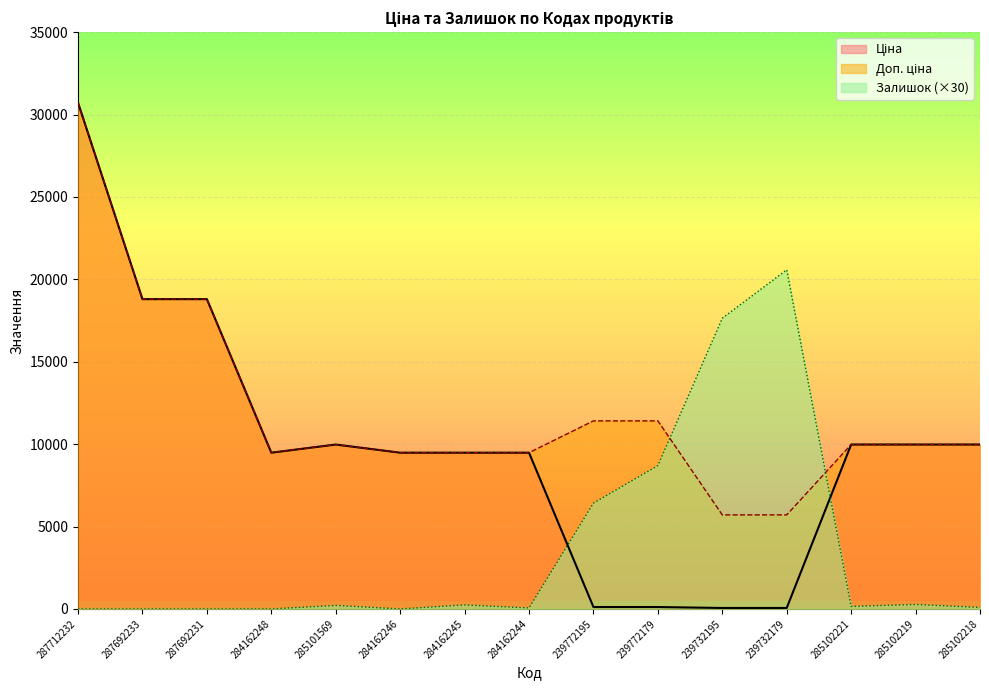

Reading left to right, list all the values displayed in this chart.

Ціна: 30717.1	18796.8	18796.8	9480.1	9975.0	9480.1	9480.1	9480.1	114.1	114.1	57.0	57.0	9975.0	9975.0	9975.0
Доп. ціна: 30717.1	18796.8	18796.8	9480.1	9975.0	9480.1	9480.1	9480.1	11410.0	11410.0	5705.0	5705.0	9975.0	9975.0	9975.0
Залишок: 0.0	0.0	0.0	0.0	210.0	0.0	240.0	60.0	6420.0	8700.0	17640.0	20580.0	150.0	270.0	90.0